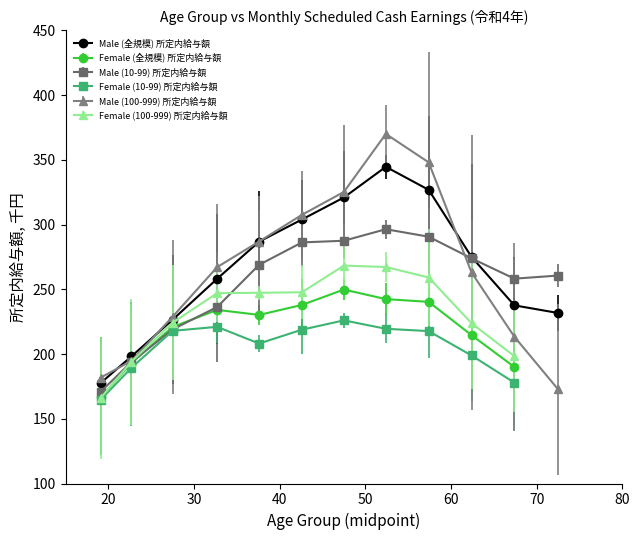

True or false: Male (全規模) 所定内給与額 and Male (10-99) 所定内給与額 intersect in this chart.

True